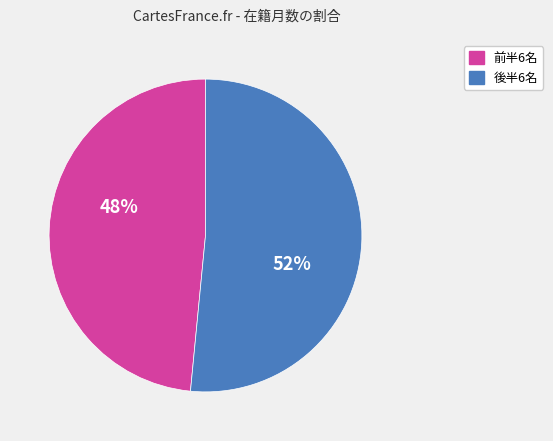

Is there a majority slice in this chart?

Yes